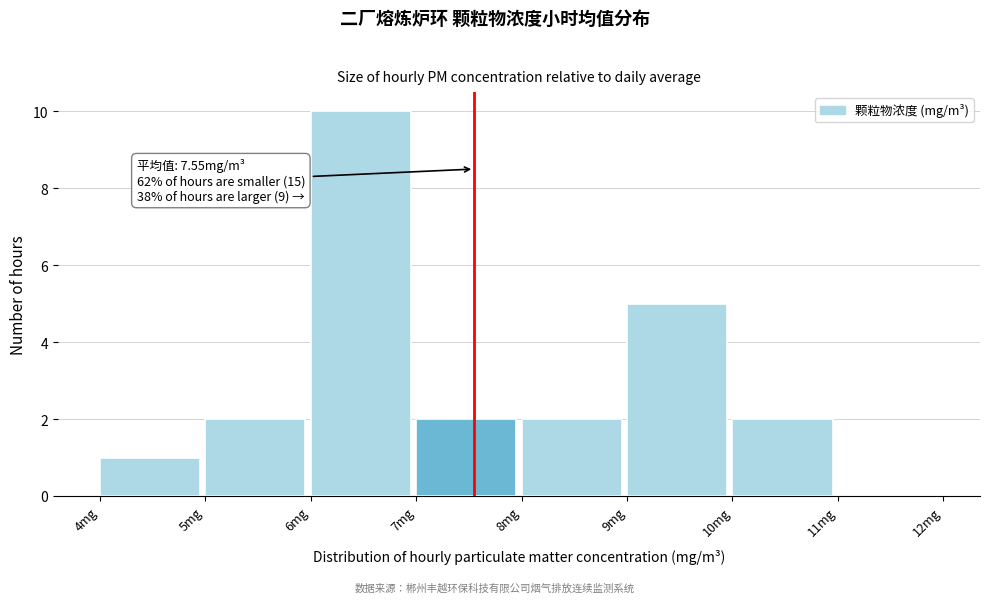

Over which range of the x-axis is the bar tallest?

6 to 7